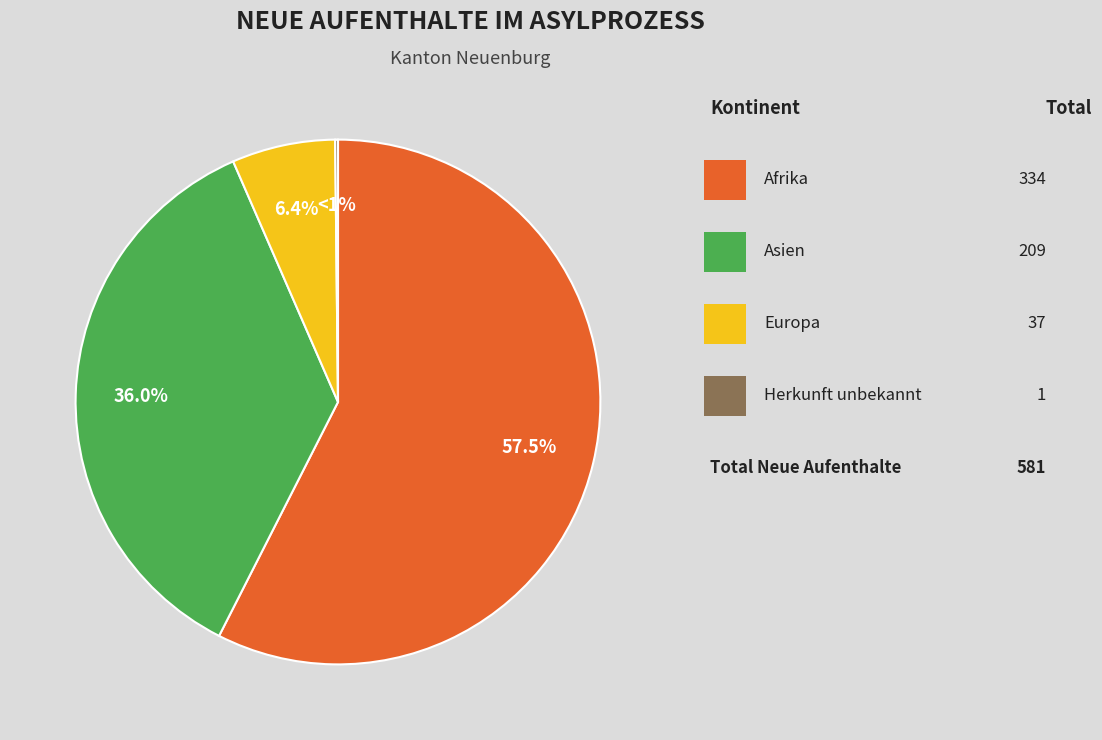

How many slices are in this pie chart?

4